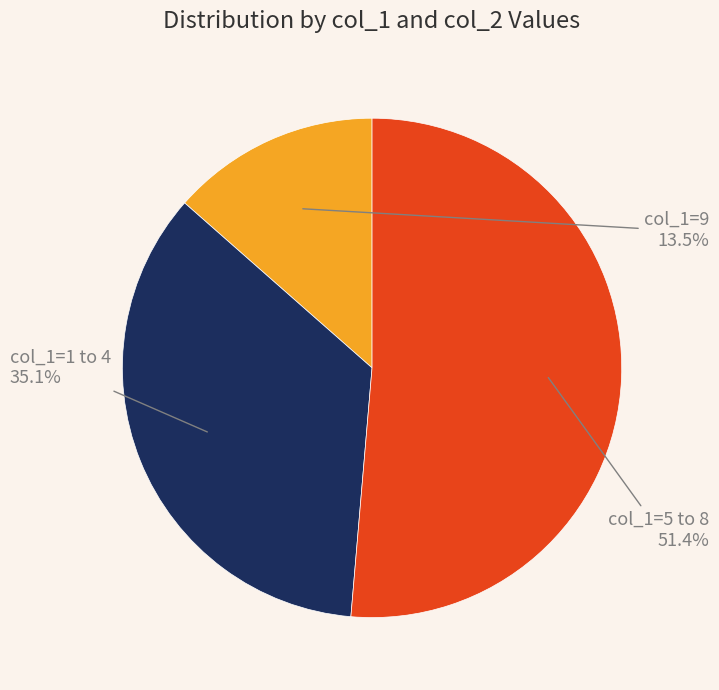

How much of the chart is everything except col_1=1 to 4?

64.9%